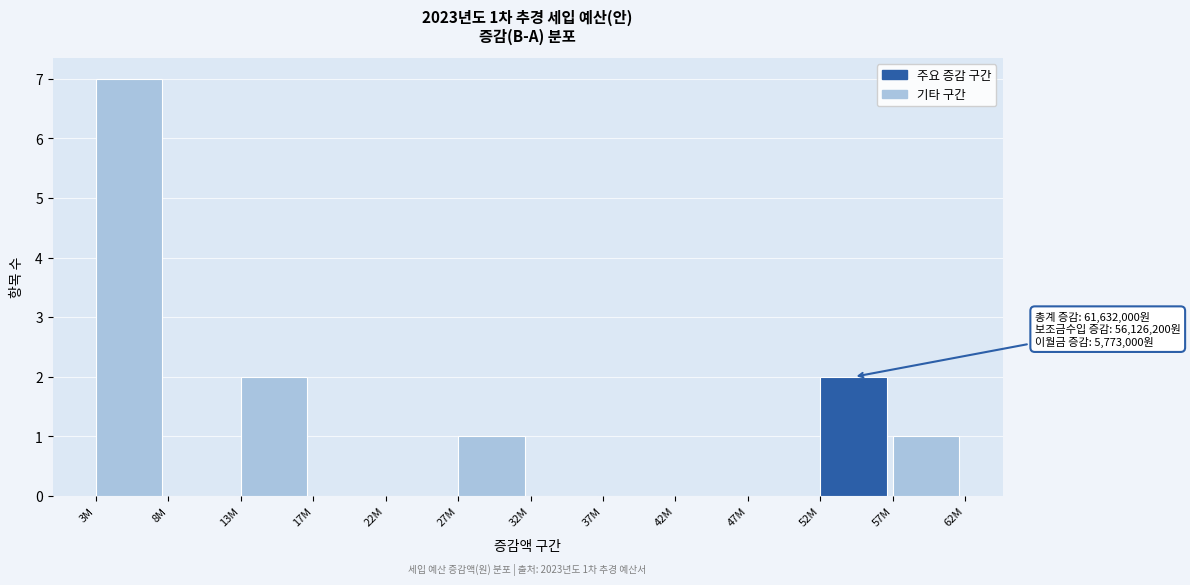

Reading right to left, extract all data points from this chart.

57M=1	52M=2	47M=0	42M=0	37M=0	32M=0	27M=1	22M=0	17M=0	13M=2	8M=0	3M=7